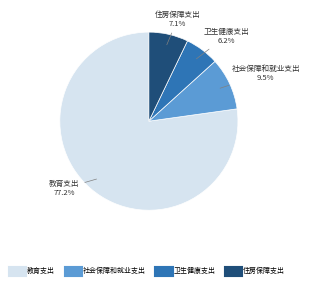

Which slice is the smallest?

卫生健康支出